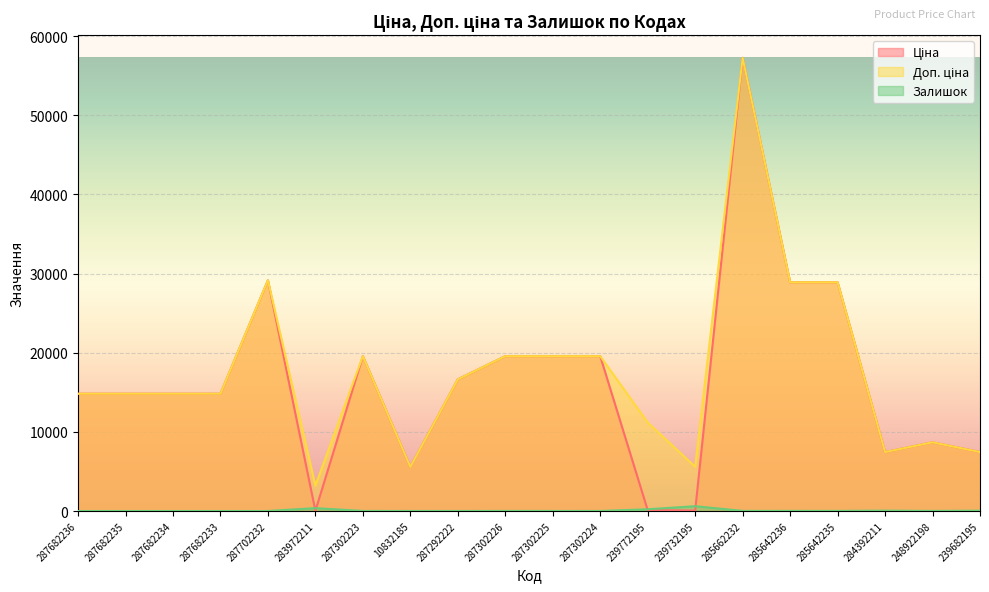

What is the label of the 2nd point from the left?

287682235